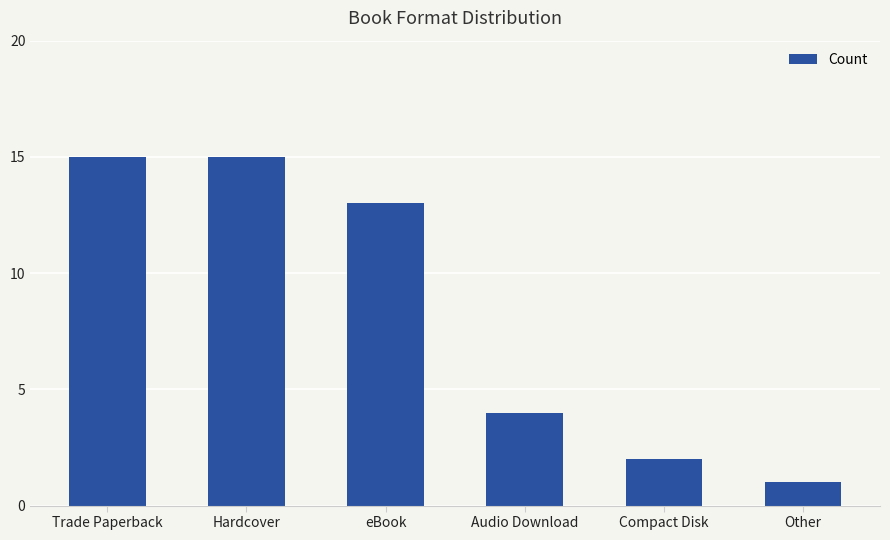

Reading right to left, extract all data points from this chart.

Other=1	Compact Disk=2	Audio Download=4	eBook=13	Hardcover=15	Trade Paperback=15